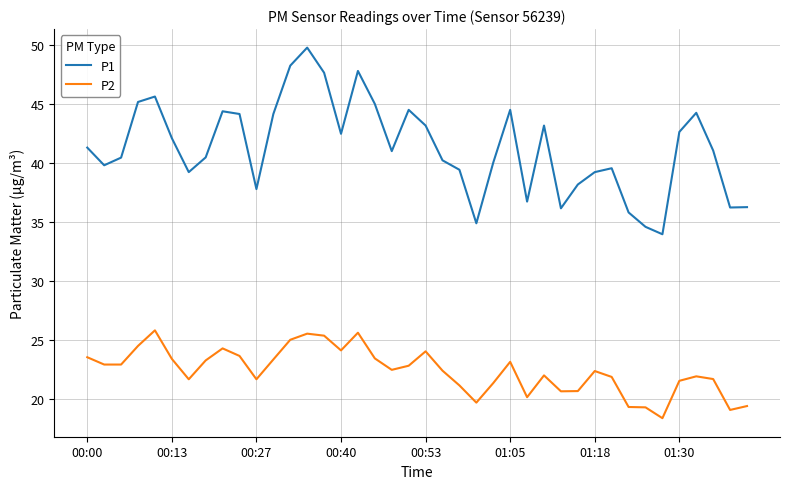

Does the chart have visible grid lines?

Yes